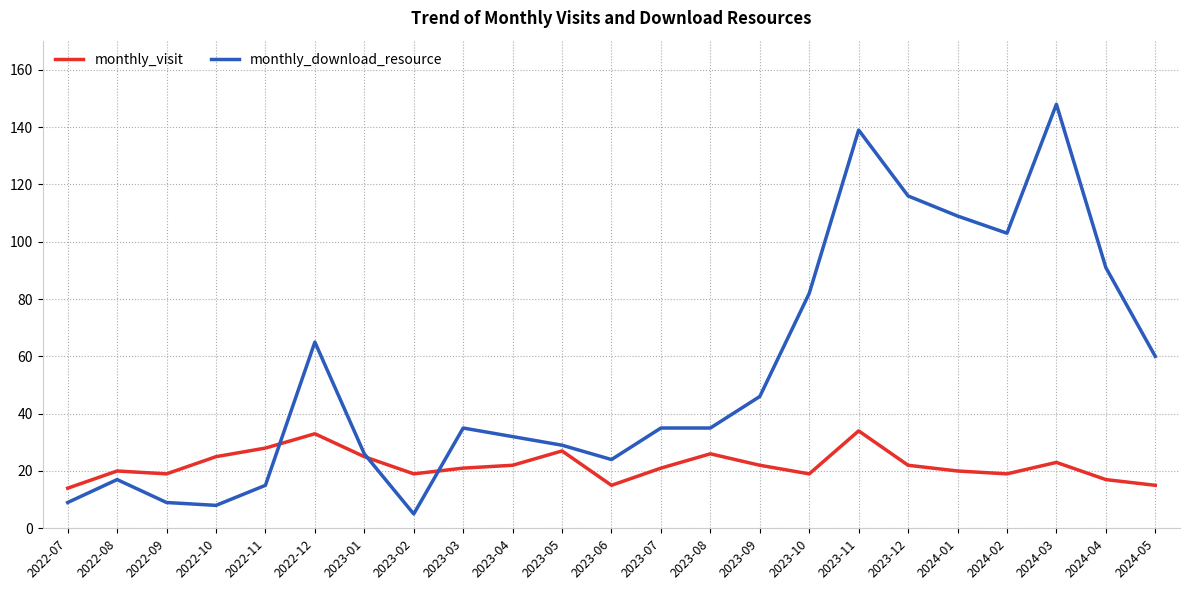

True or false: monthly_download_resource and monthly_visit intersect in this chart.

True